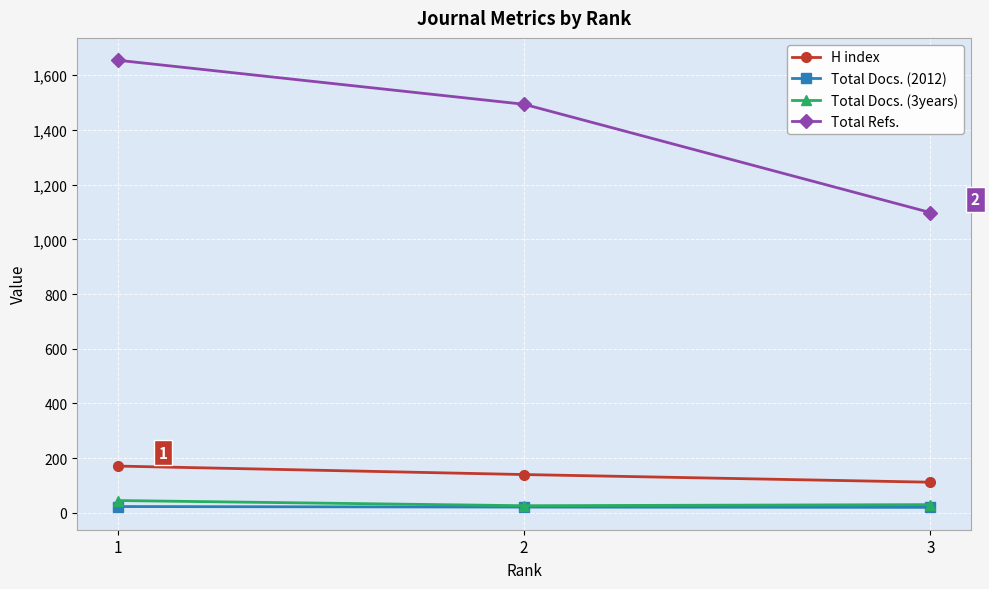

Does the chart have visible grid lines?

Yes